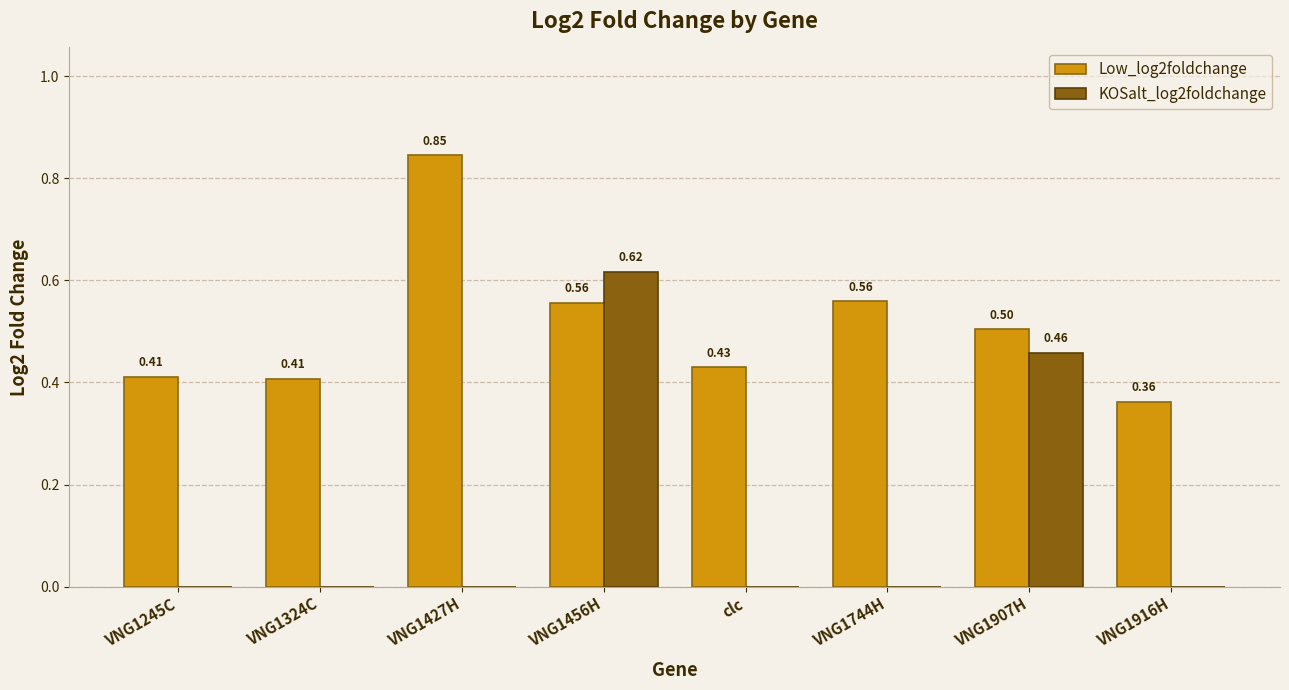

Is the value of KOSalt_log2foldchange at VNG1456H greater than the value of Low_log2foldchange at VNG1324C?

Yes